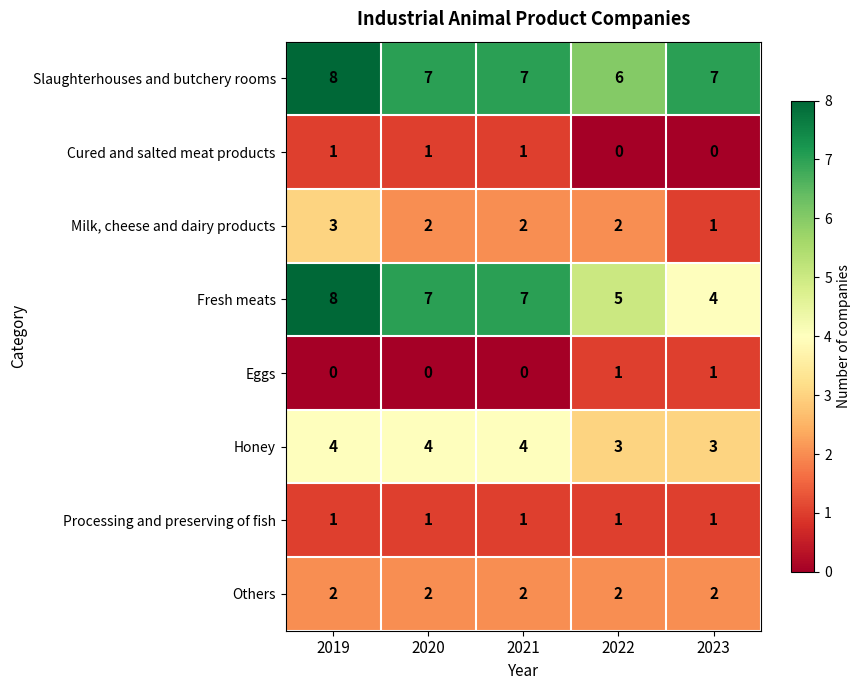

Which series has the widest spread of values?

Fresh meats